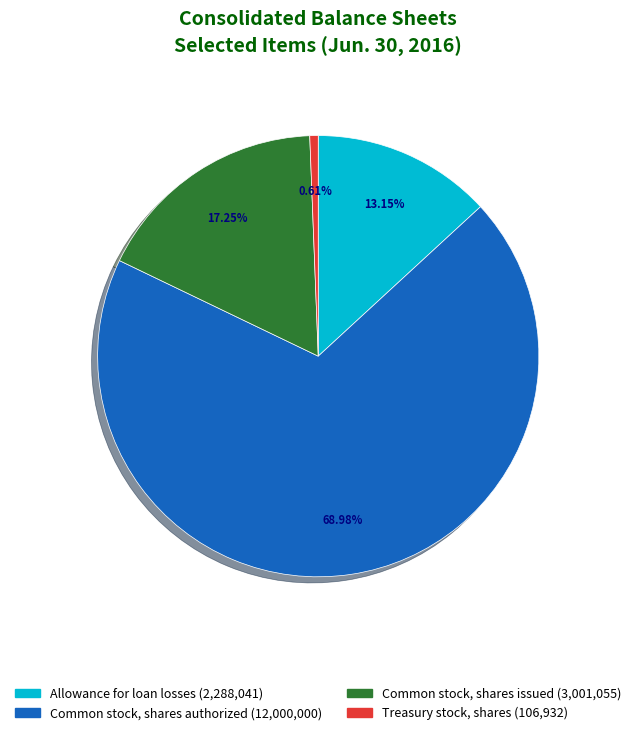

True or false: Treasury stock, shares accounts for 1% of the total.

True